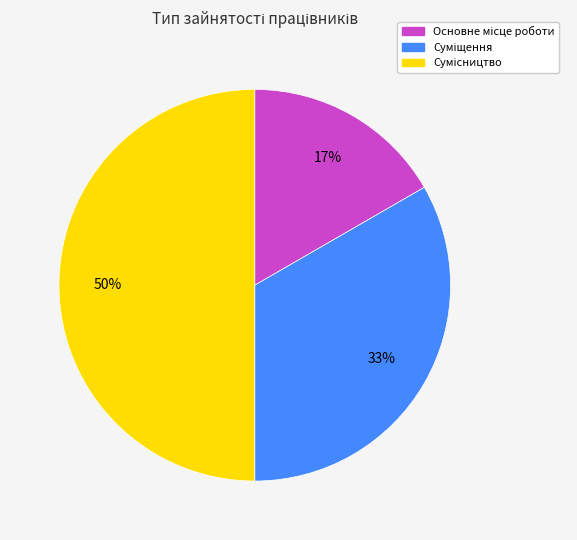

To the nearest percent, what is the difference between the largest and smallest slice percentages?

33%